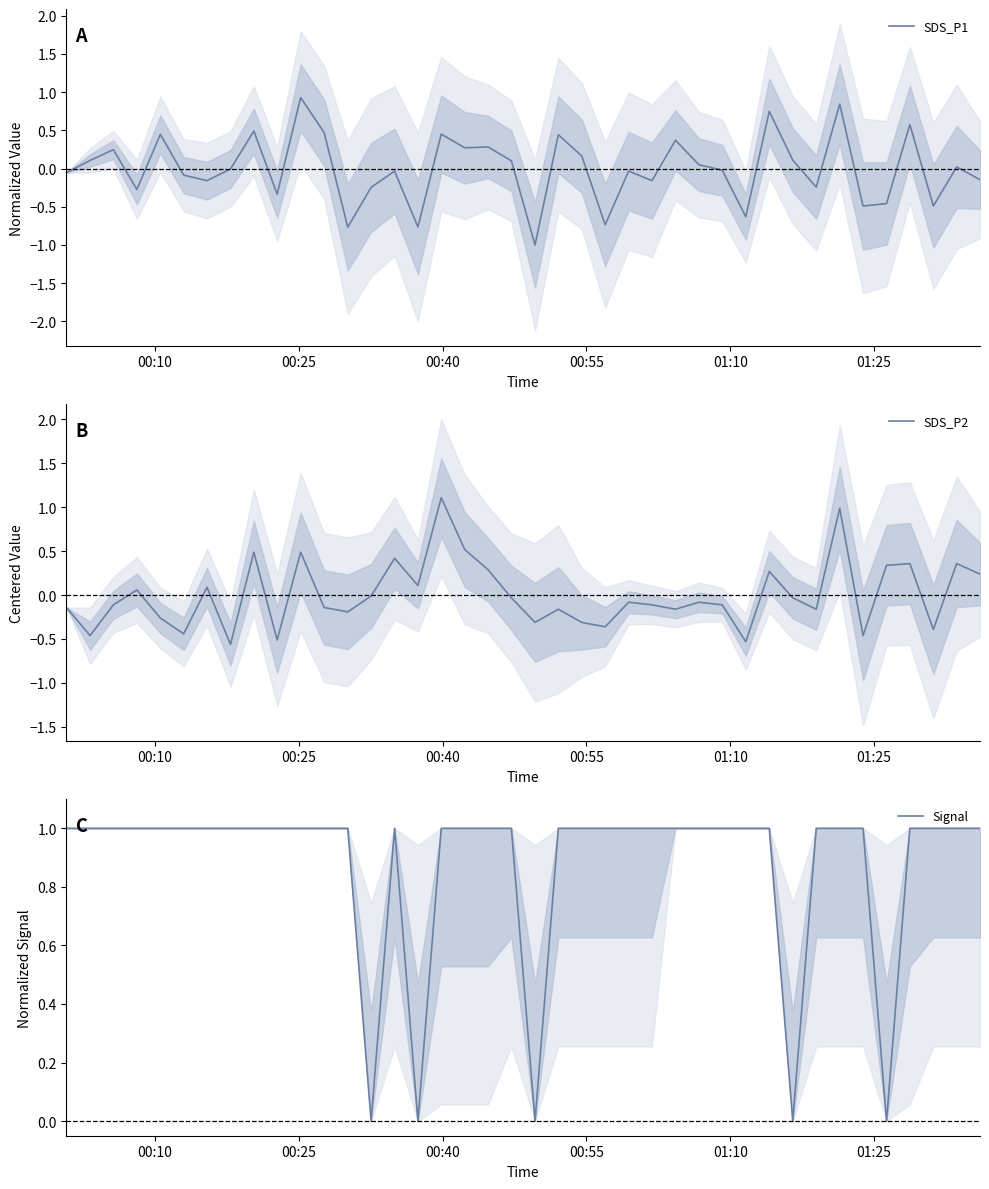

True or false: SDS_P2 and Signal cross at least once.

True